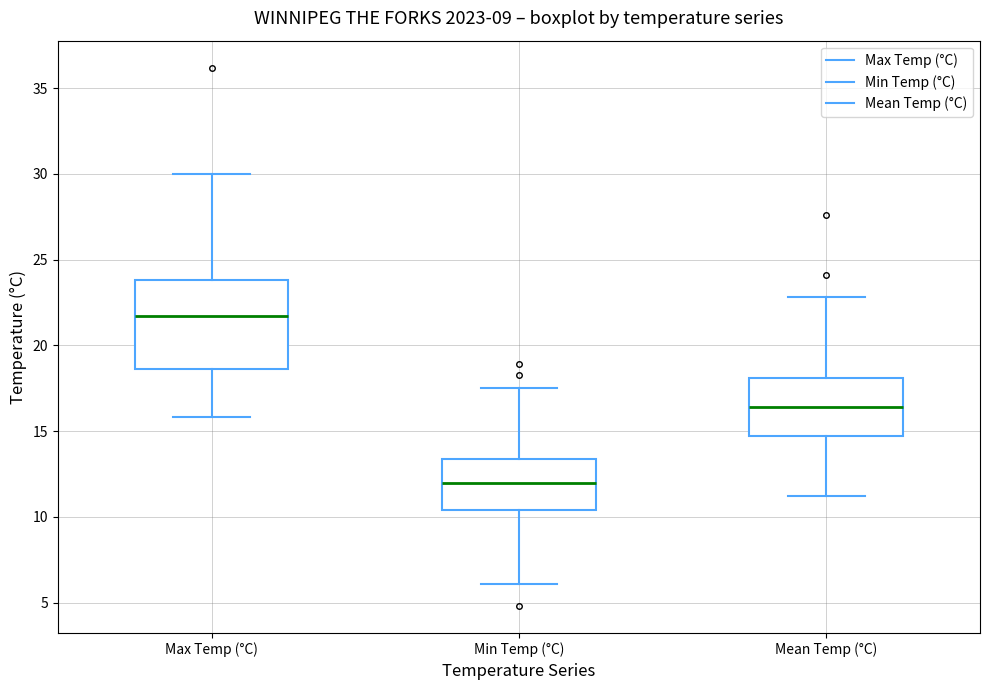

Which box has the highest median line?

Max Temp (°C)